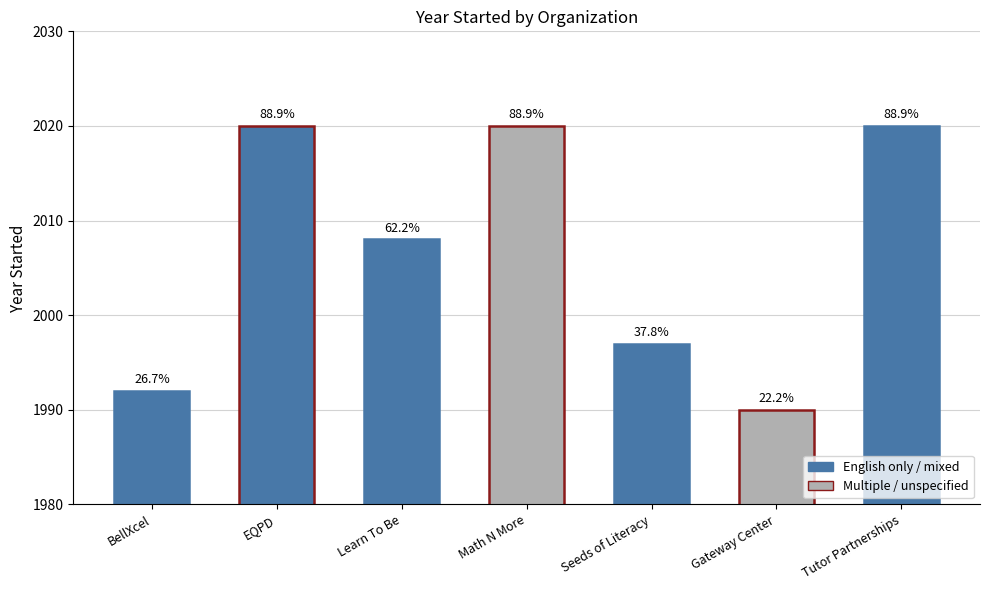

Reading right to left, transcribe all the data shown in this chart.

Tutor Partnerships=2020	Gateway Center=1990	Seeds of Literacy=1997	Math N More=2020	Learn To Be=2008	EQPD=2020	BellXcel=1992